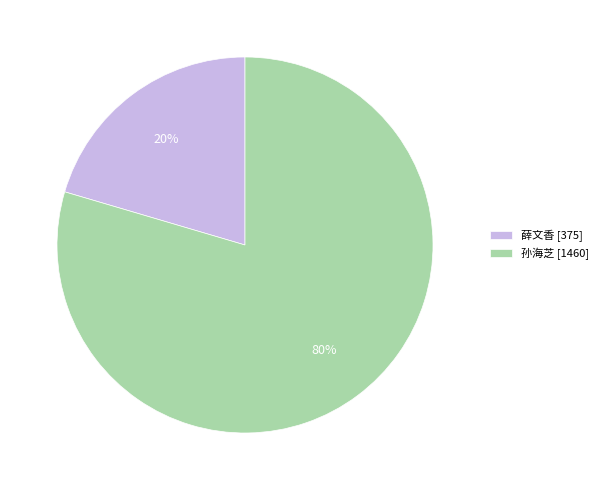

Is there a majority slice in this chart?

Yes